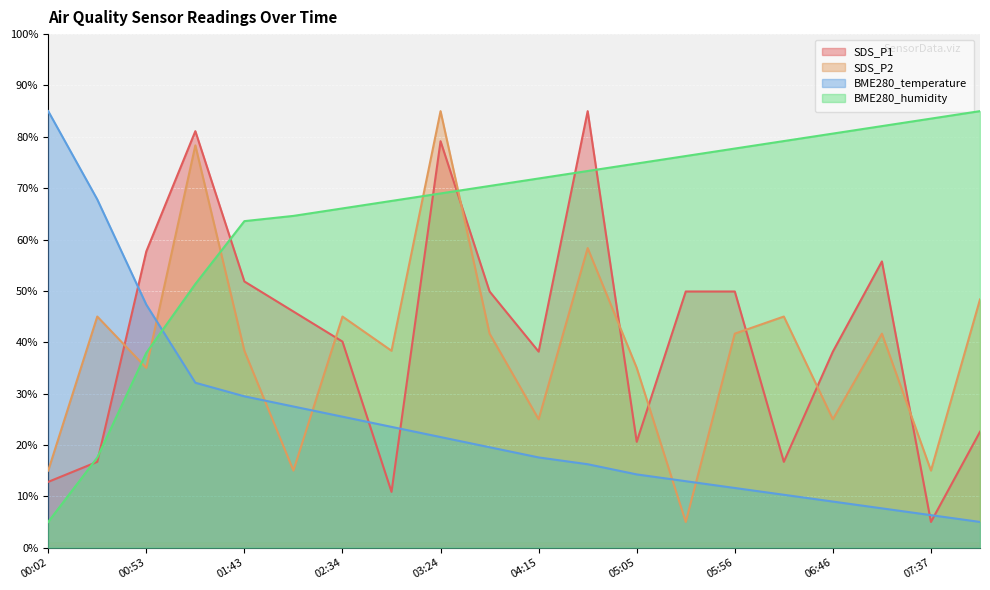

Between 05:30 and 05:56, which series saw the biggest shift?

SDS_P2